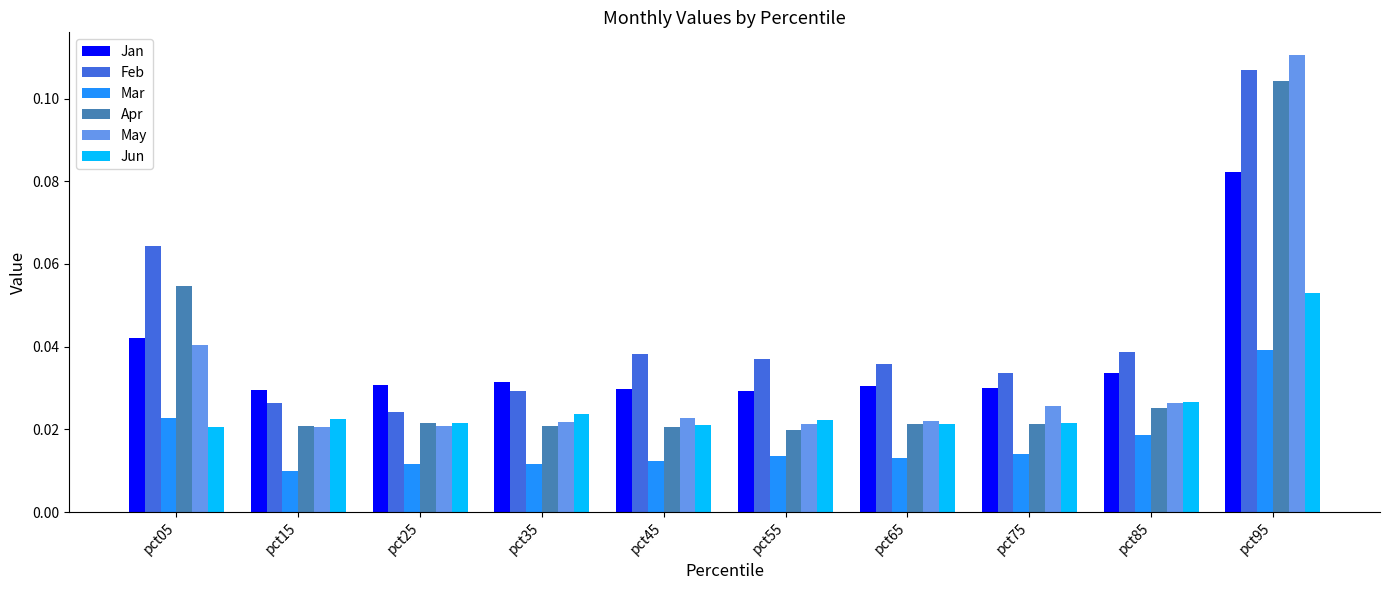

Which series has the widest spread of values?

May